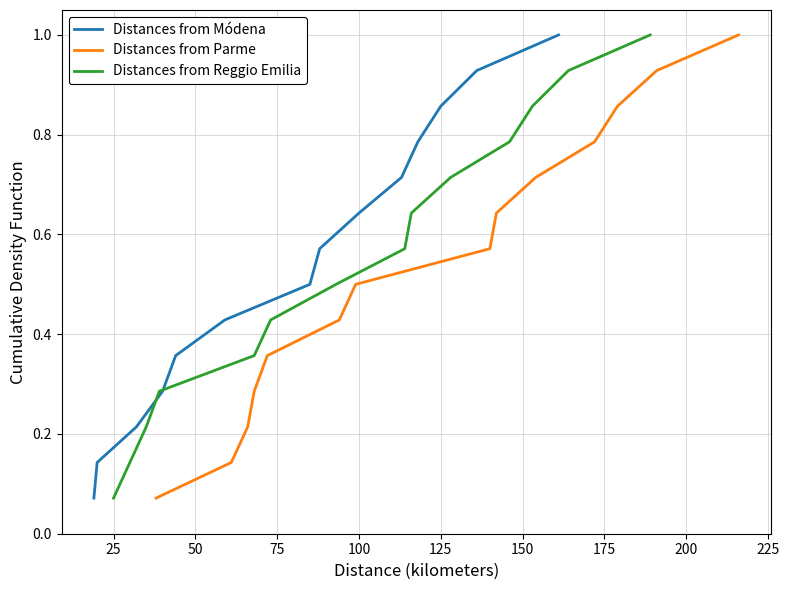

Reading left to right, extract all data points from this chart.

Distances from Módena: 0.1	0.1	0.2	0.3	0.4	0.4	0.5	0.6	0.6	0.7	0.8	0.9	0.9	1.0
Distances from Parme: 0.1	0.1	0.2	0.3	0.4	0.4	0.5	0.6	0.6	0.7	0.8	0.9	0.9	1.0
Distances from Reggio Emilia: 0.1	0.1	0.2	0.3	0.4	0.4	0.5	0.6	0.6	0.7	0.8	0.9	0.9	1.0